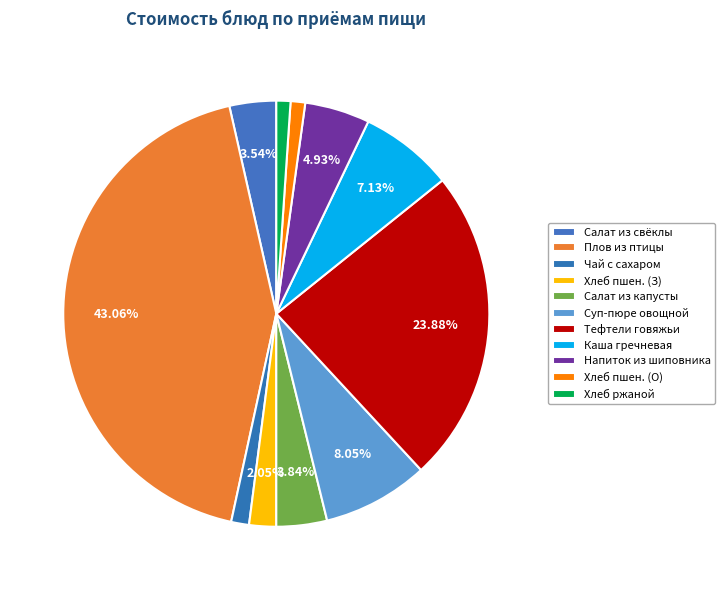

Count the number of slices in the pie.

11